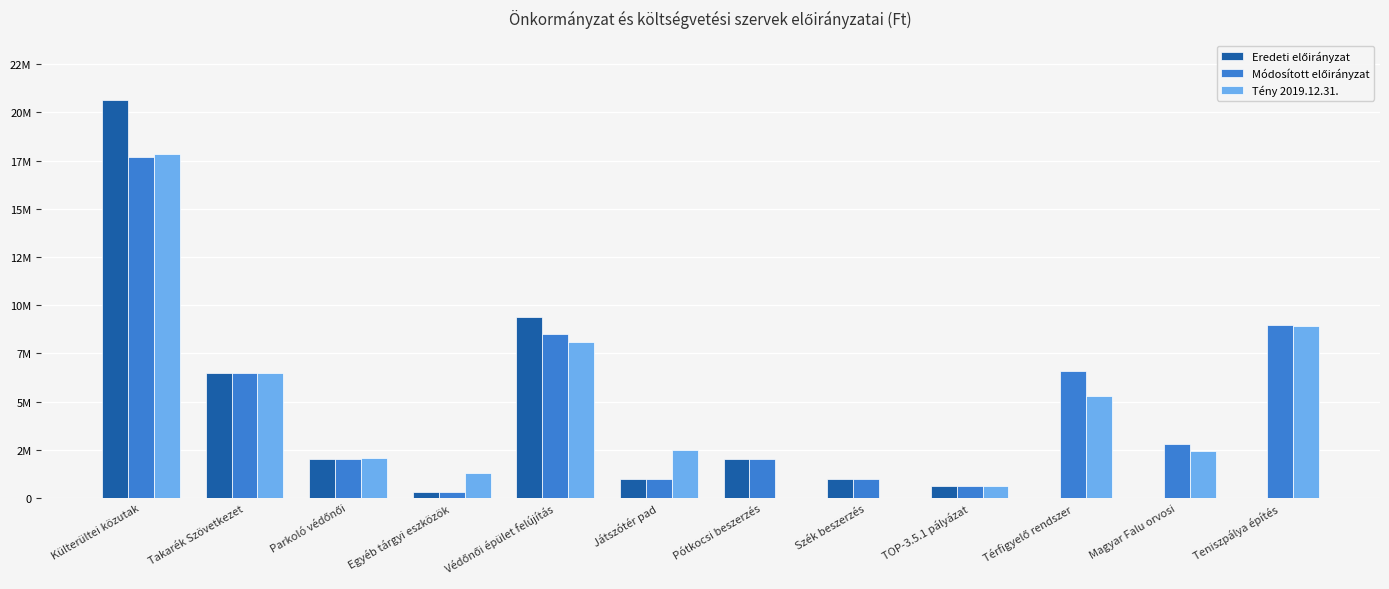

Are the bars grouped side by side (vs. stacked)?

Yes